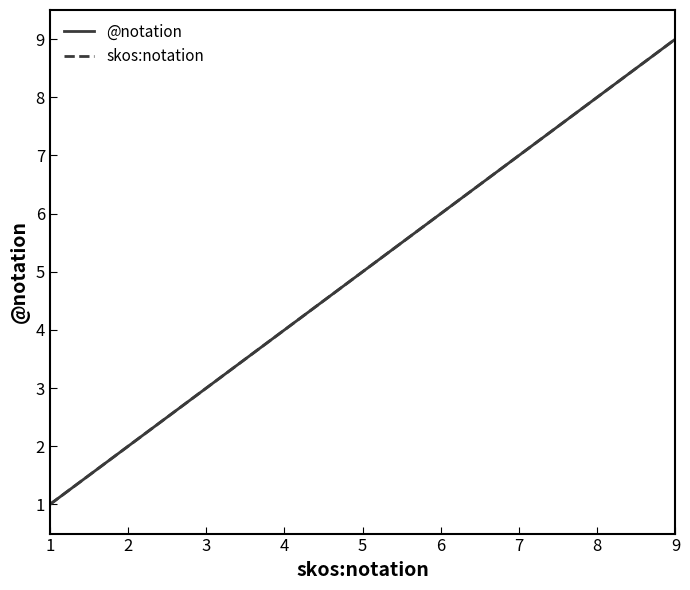

True or false: @notation and skos:notation cross at least once.

False